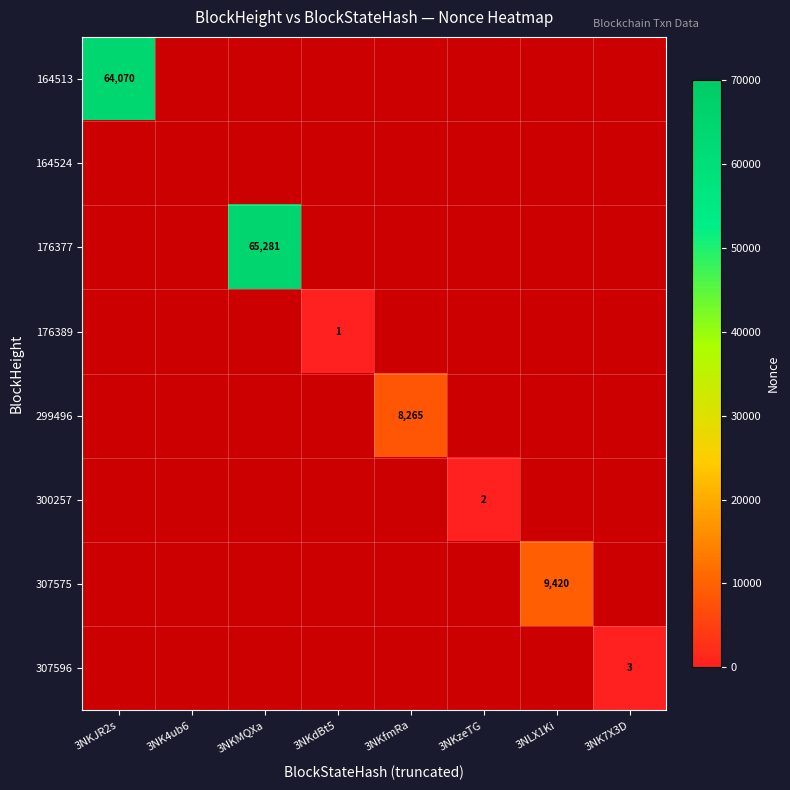

At 3NK4ub6, list the series in order from smallest to largest.

164513, 164524, 176377, 176389, 299496, 300257, 307575, 307596